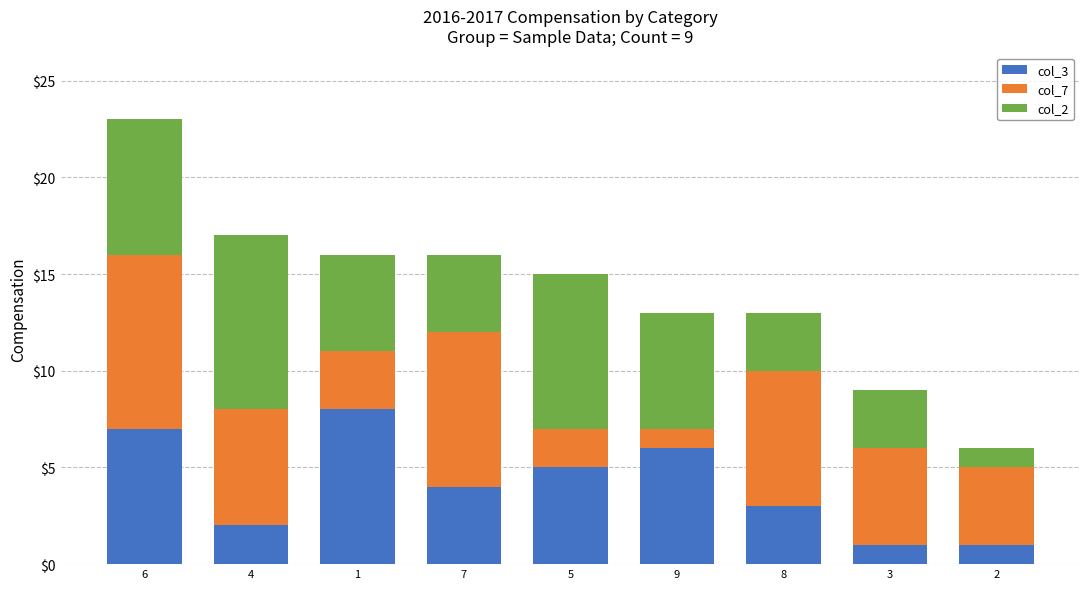

At which category is the sum across all series the highest?

6